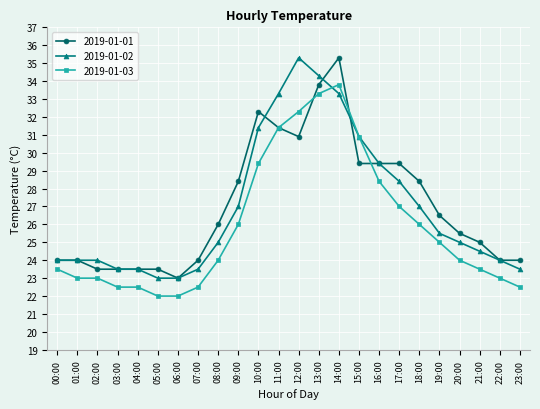

Count the number of data series in this chart.

3